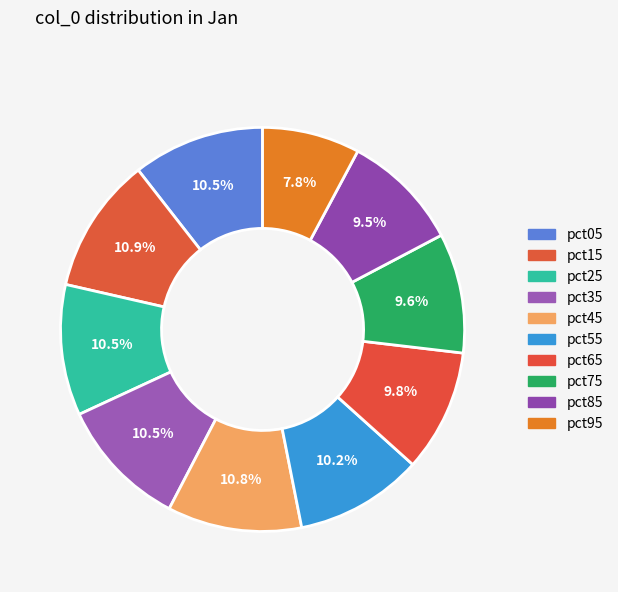

What is the total percentage of pct75 and pct55?

19.8%